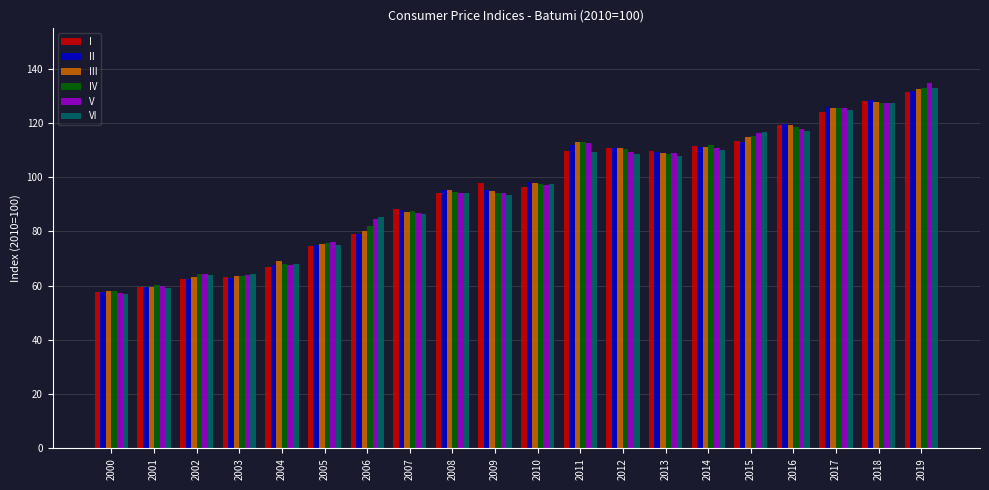

Is the value of V at 2001 greater than the value of IV at 2011?

No